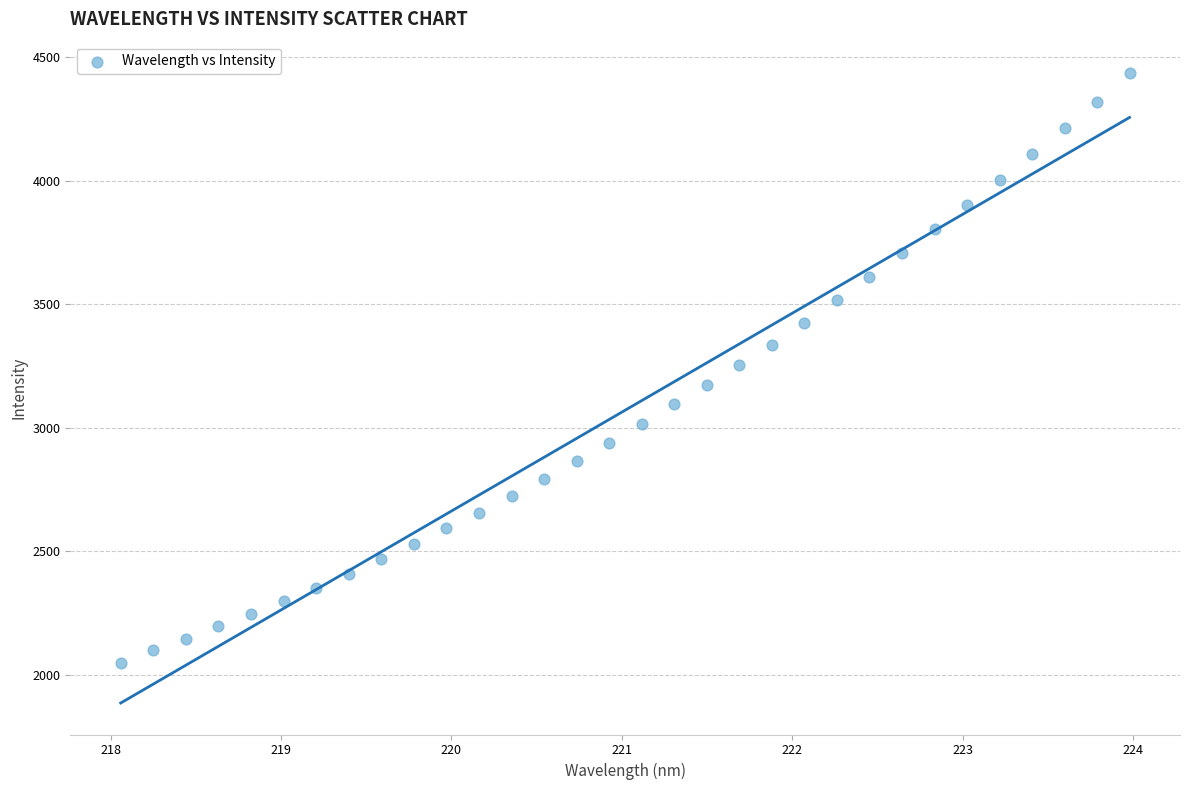

What is the range of X values (max minus min)?

5.9